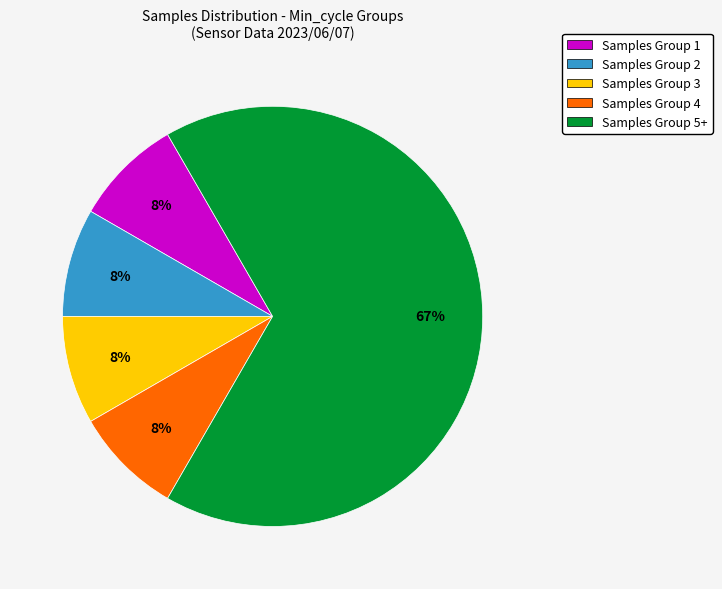

Which category accounts for the majority?

Samples Group 5+